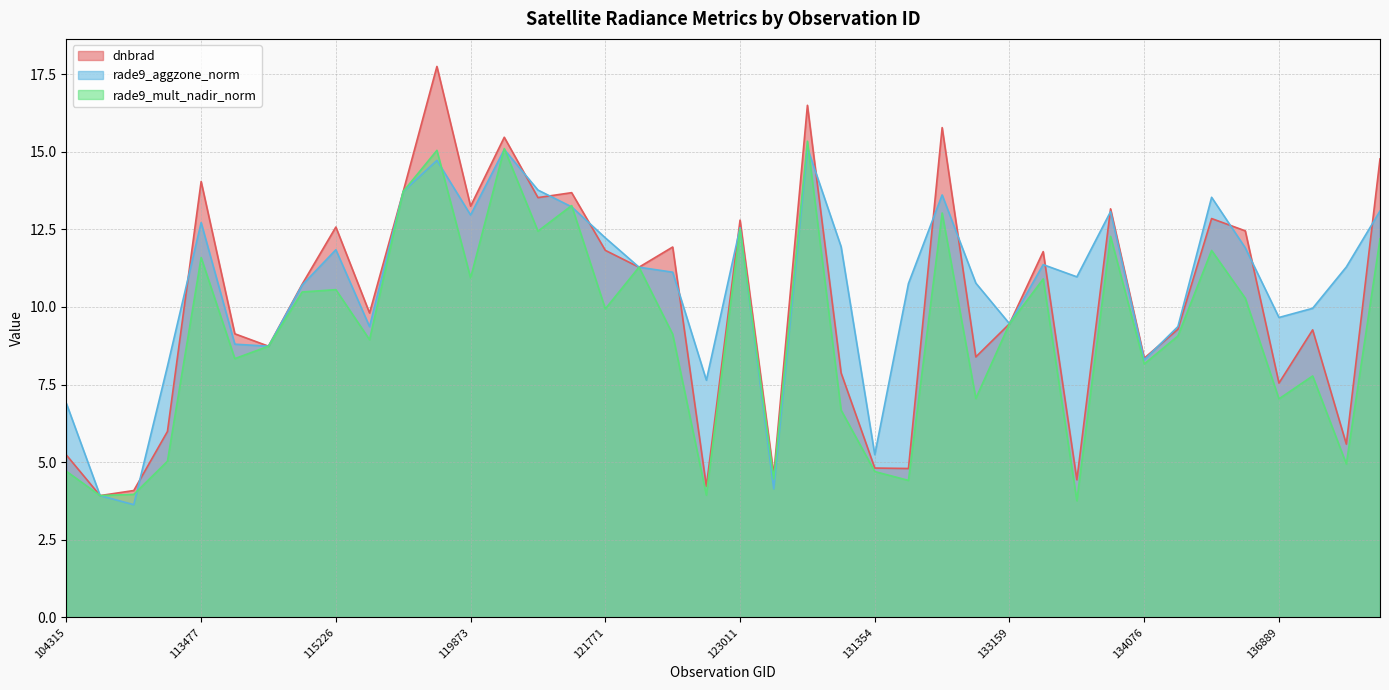

At which category does rade9_mult_nadir_norm reach its first local peak?

113477